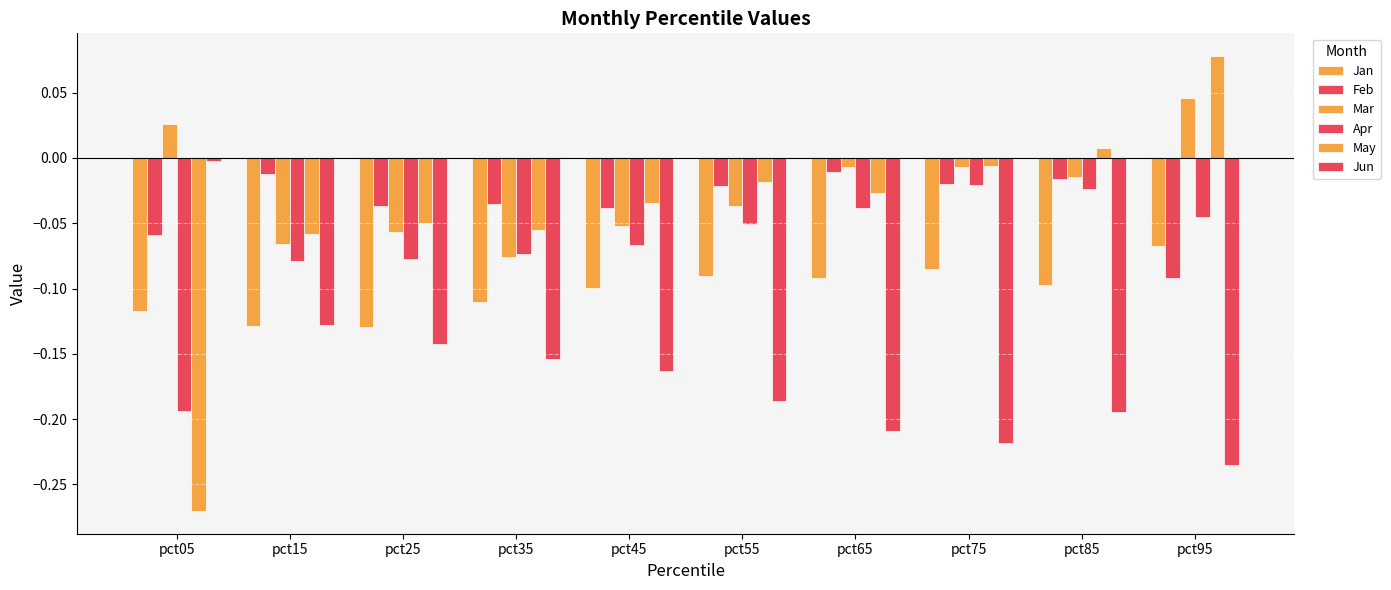

Is the value of Feb at pct05 greater than the value of Jun at pct15?

Yes